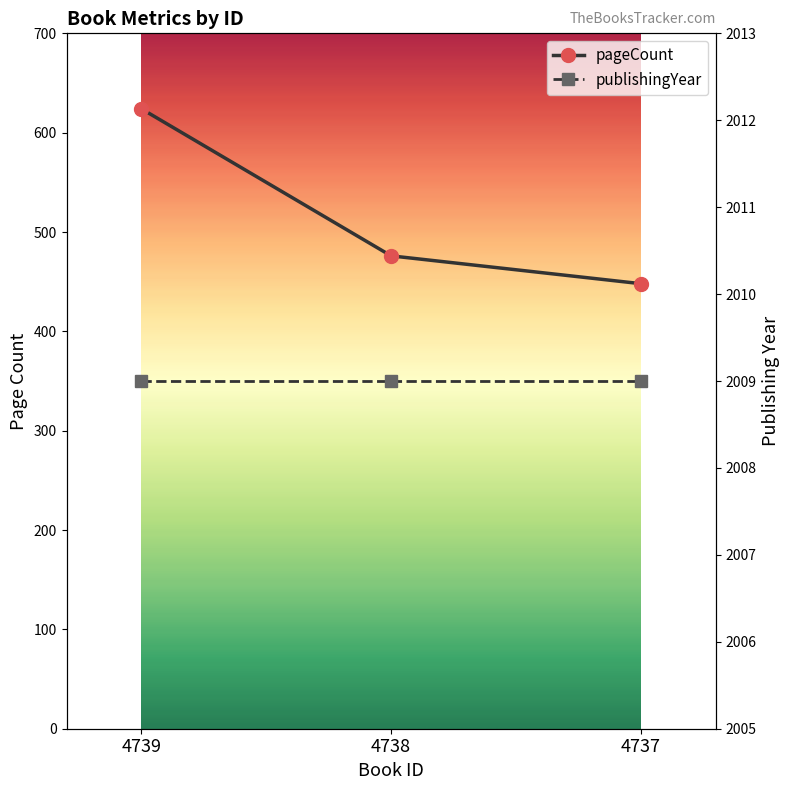

True or false: pageCount has a value of 476 at 4738.

True